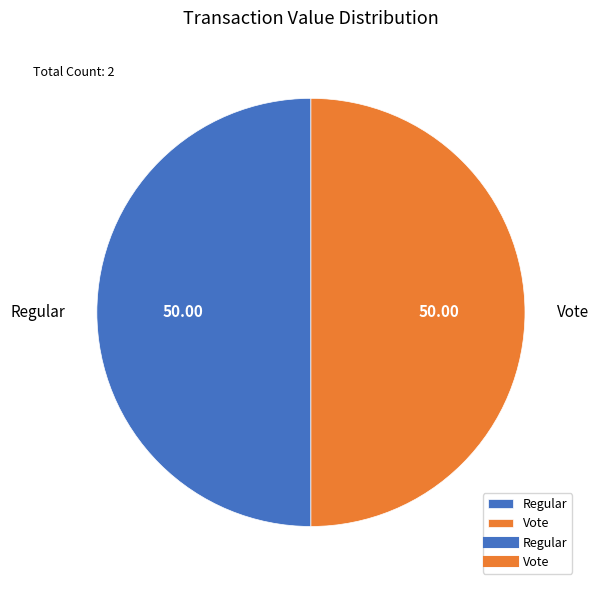

What is the ratio of the value at Regular to the value at Vote?

1.0